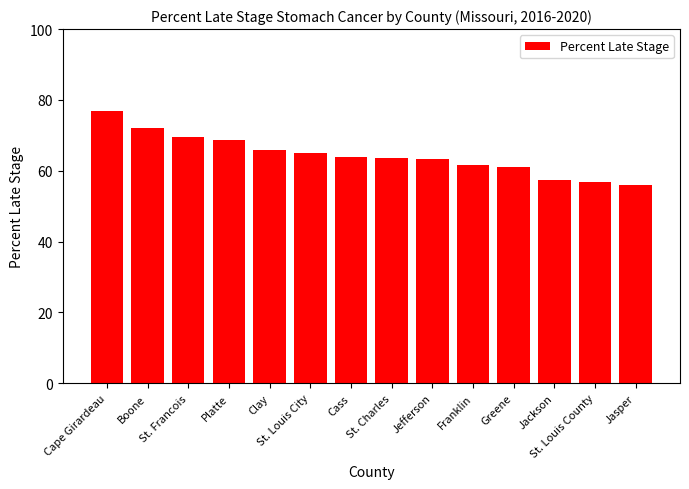

Where does the data first go above 64?

Cape Girardeau